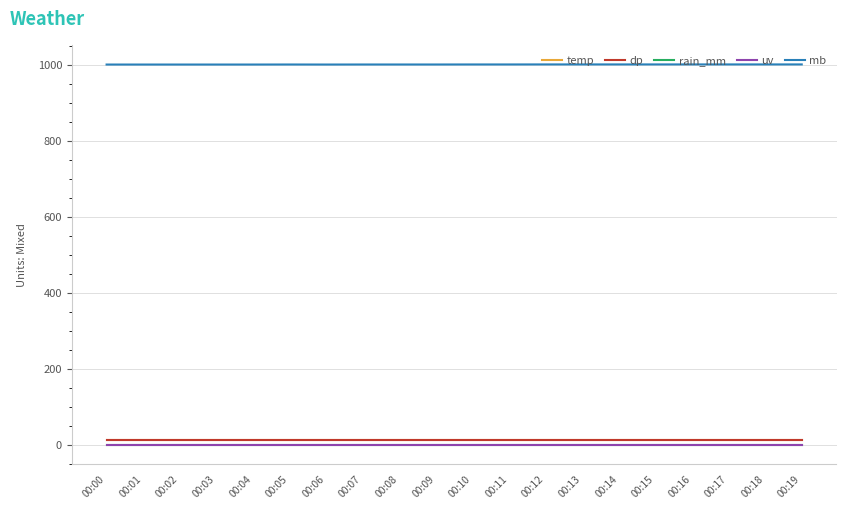

At 00:02, list the series in order from largest to smallest.

mb, temp, dp, rain_mm, uv